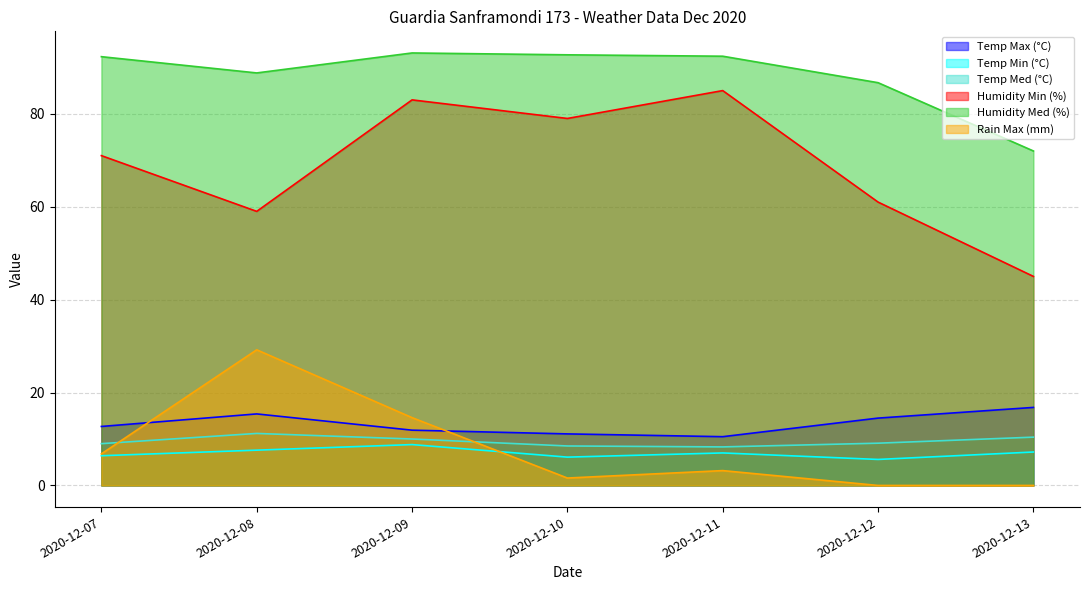

What is the value of the Temp Min (°C) point at the 6th from the left?

5.6